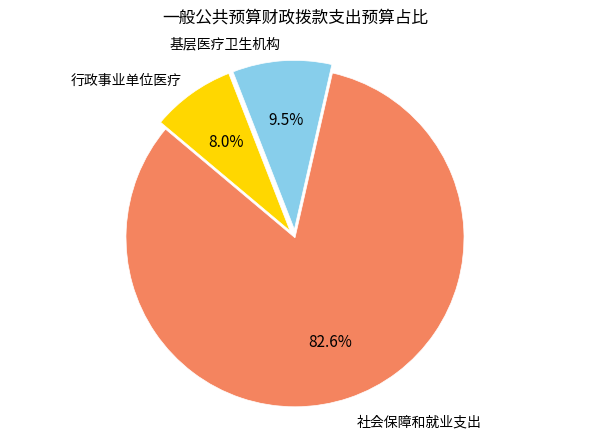

Is there a majority slice in this chart?

Yes